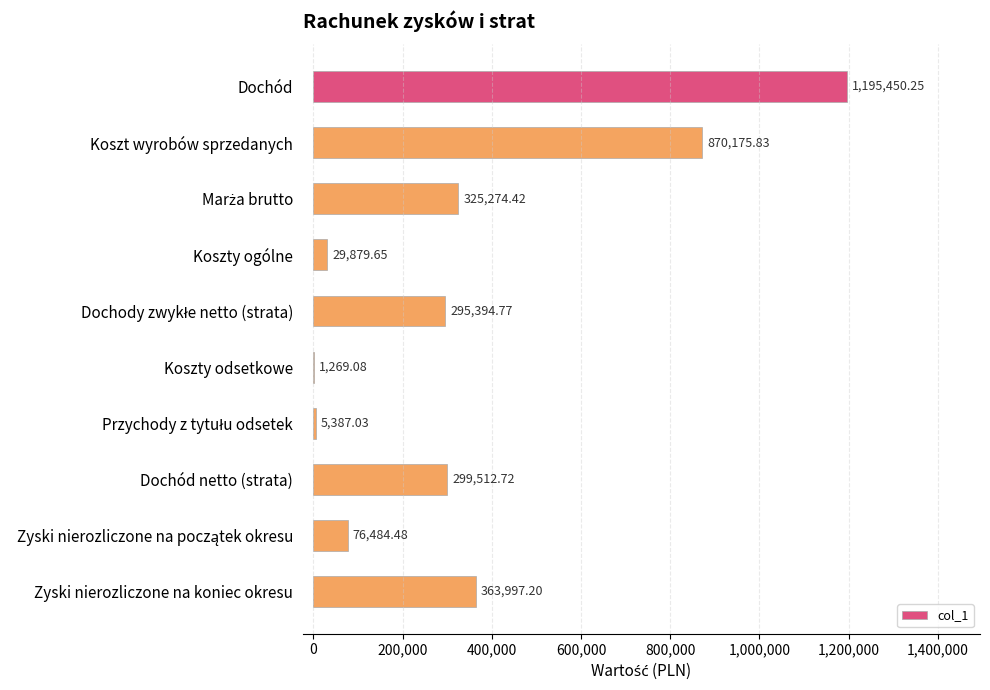

At which category does the chart reach its peak across all series?

Dochód